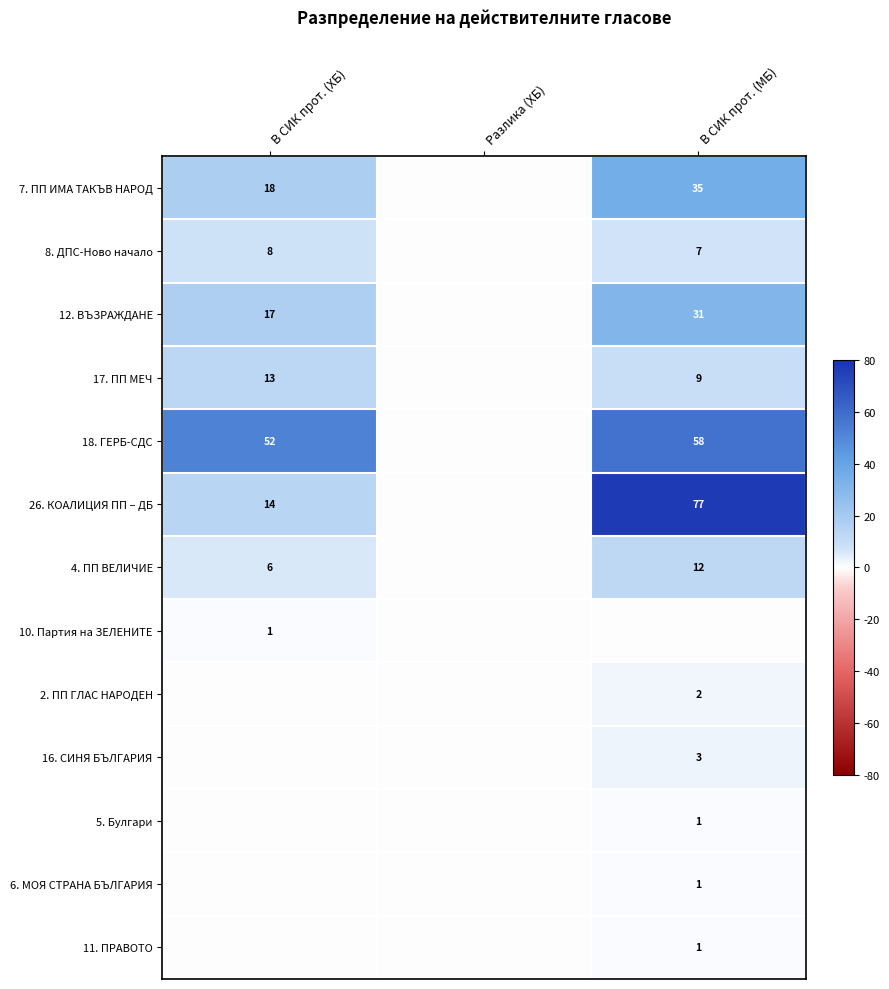

True or false: 11. ПРАВОТО has a value of 2 at В СИК прот. (МБ).

False